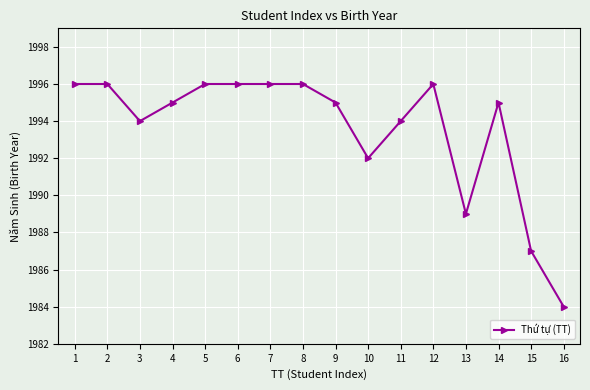

Which has a higher value, 7 or 14?

7